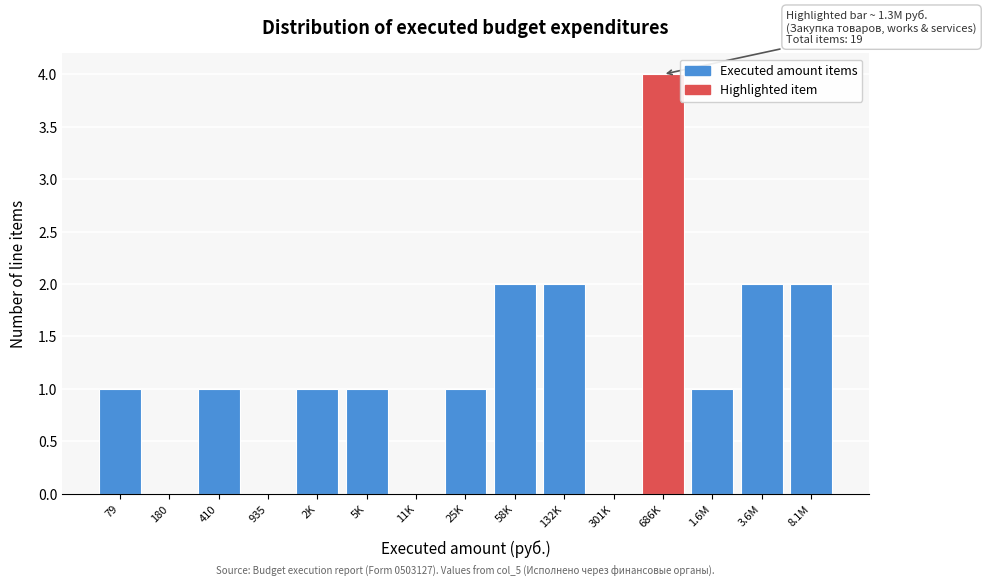

Reading right to left, what are all the values shown in this chart?

8.1M=2	3.6M=2	1.6M=1	686K=4	301K=0	132K=2	58K=2	25K=1	11K=0	5K=1	2K=1	935=0	410=1	180=0	79=1